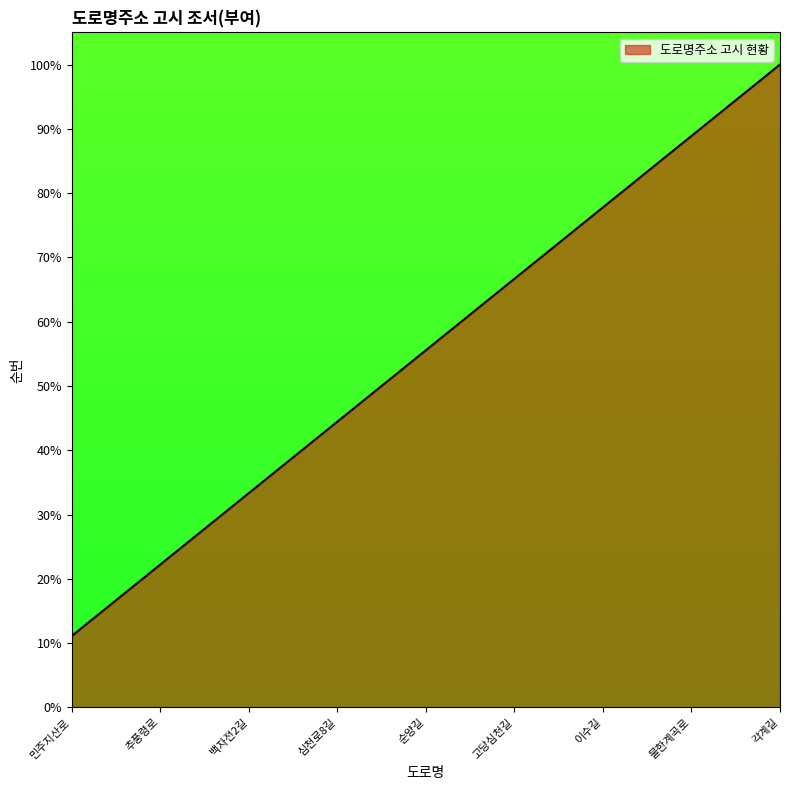

What position from the right is 순양길?

5